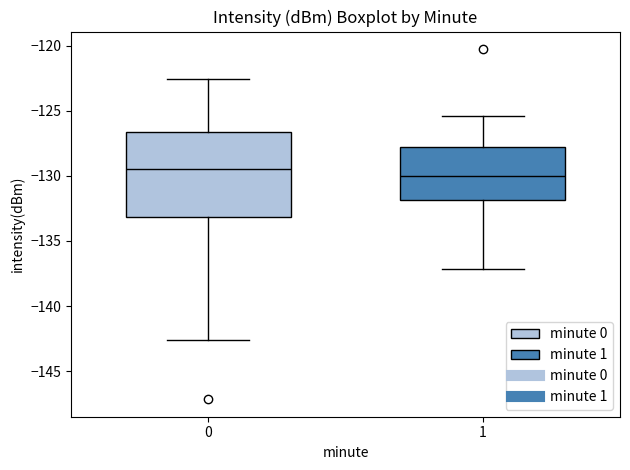

Reading left to right, read every box against the y-axis: the position of its median line, the range the box covers, and the ends of its whiskers. The values are not printed on the chart, so give them approximately, as read against the axis.

0: median -129.5, box -133.0 to -126.5, whiskers -142.5 to -122.5
1: median -130.0, box -132.0 to -128.0, whiskers -137.0 to -125.5